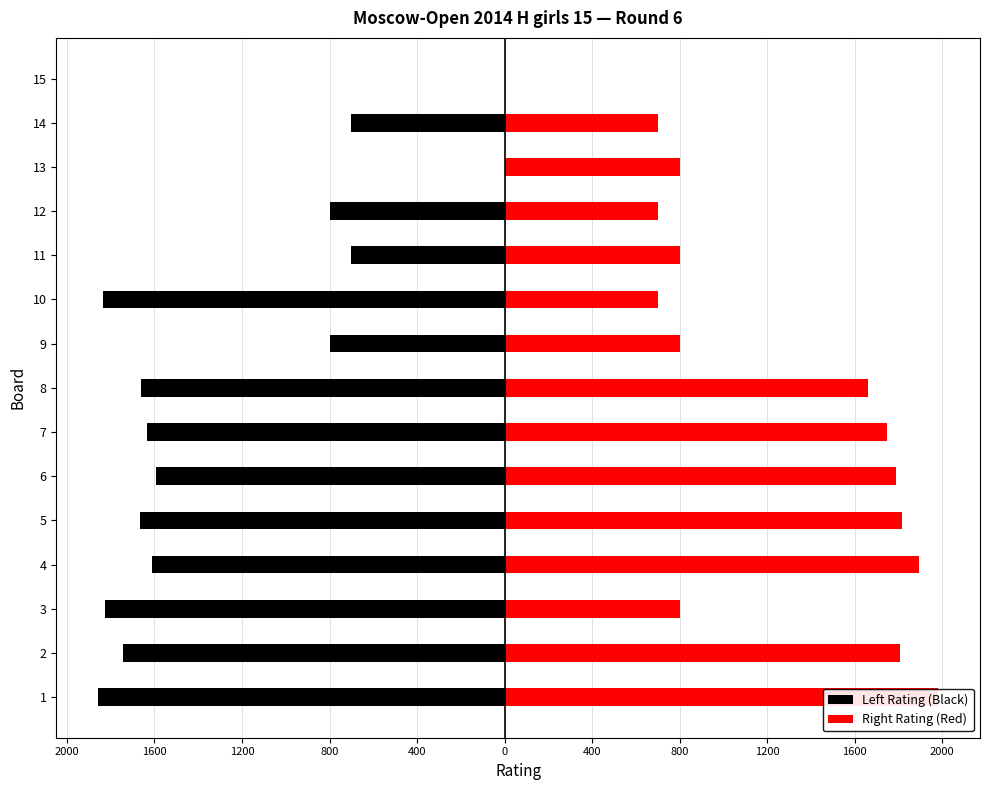

Which series has the largest range (max minus min)?

Right Rating (Red)